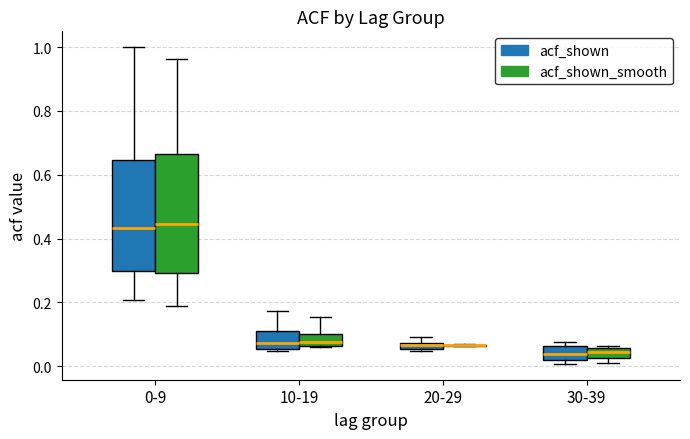

Where is the lower edge of the box for 0-9 (acf_shown) on the y-axis? The values are not printed on the chart, so give them approximately, as read against the axis.

0.30